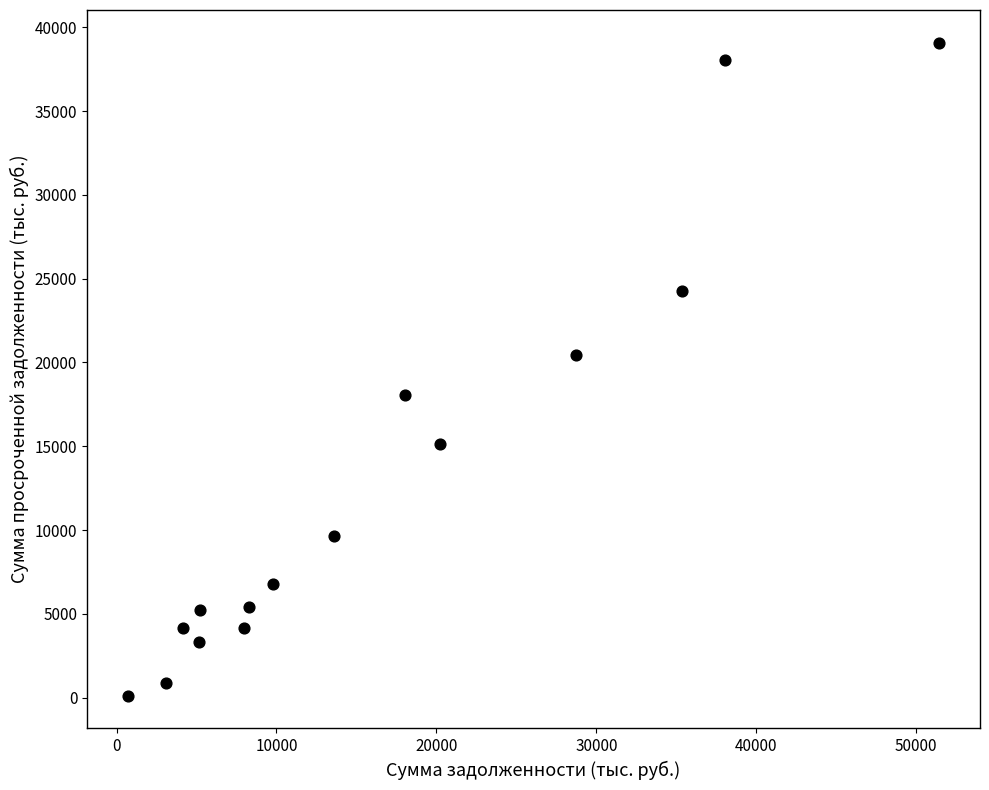

What is the range of Y values (max minus min)?

38975.2